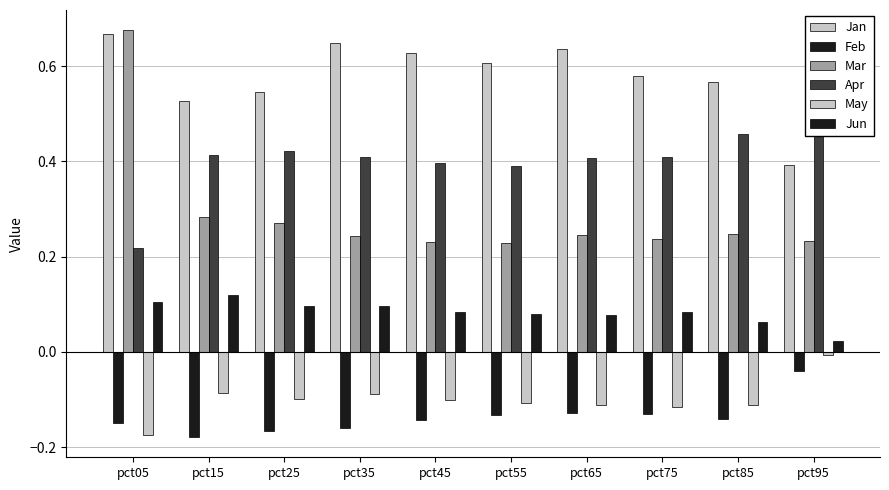

What is the spread (max minus min) of values at pct45?

0.8